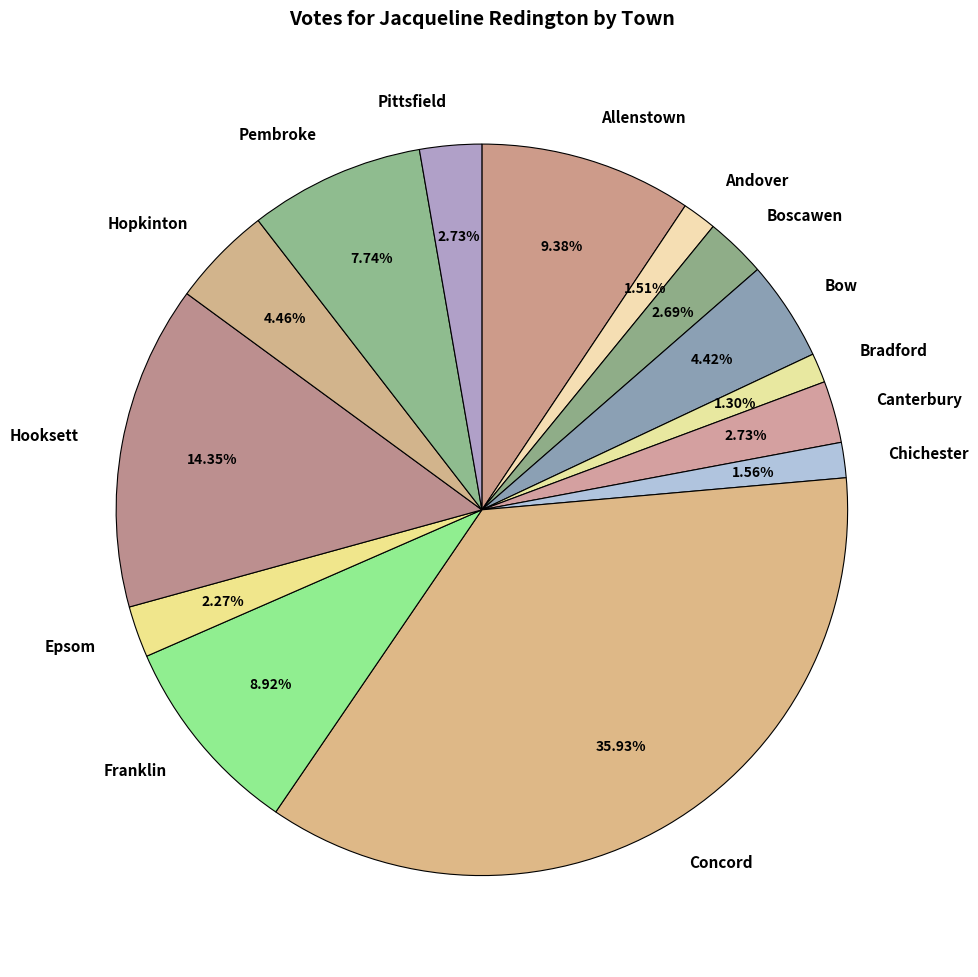

Does Canterbury represent more than half of the total?

No